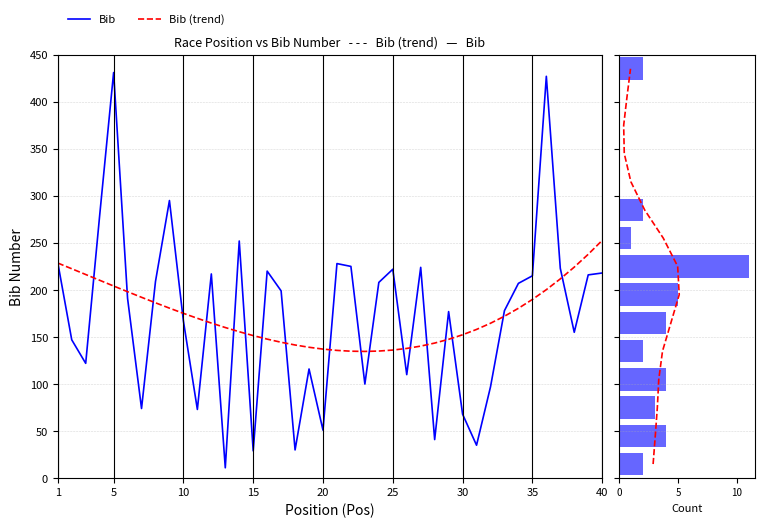

Reading right to left, extract all data points from this chart.

40=218	39=216	38=155	37=223	36=427	35=215	34=207	33=178	32=97	31=35	30=68	29=177	28=41	27=224	26=110	25=222	24=208	23=100	22=225	21=228	20=51	19=116	18=30	17=199	16=220	15=29	14=252	13=11	12=217	11=73	10=167	9=295	8=209	7=74	6=191	5=431	4=279	3=122	2=147	1=229